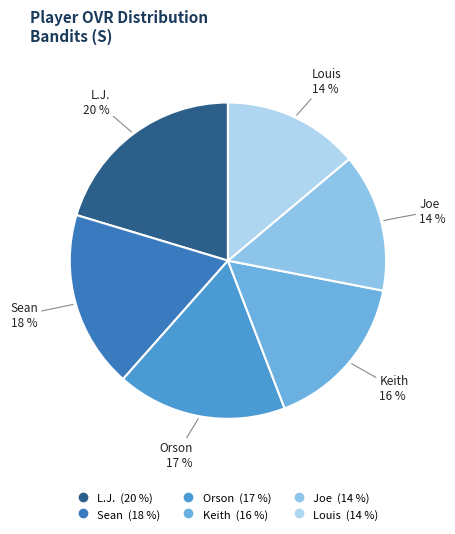

How many segments does this pie chart have?

6